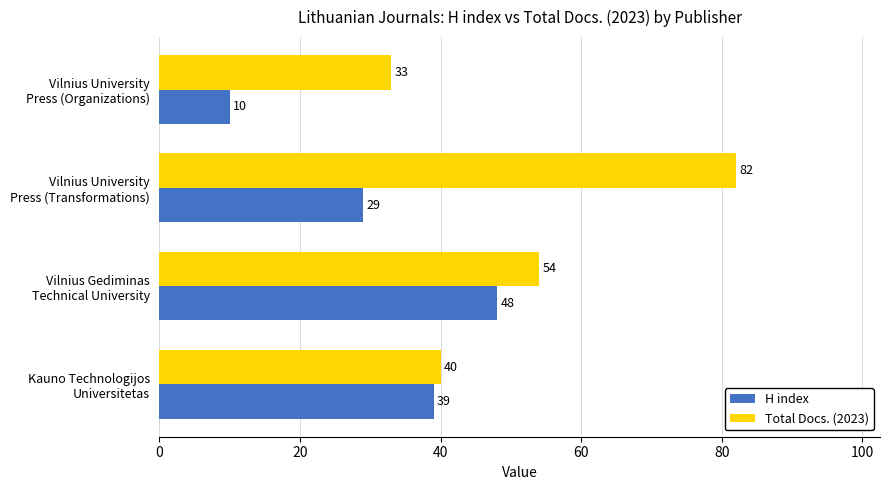

Rank the series by their average value, from highest to lowest.

Total Docs. (2023), H index